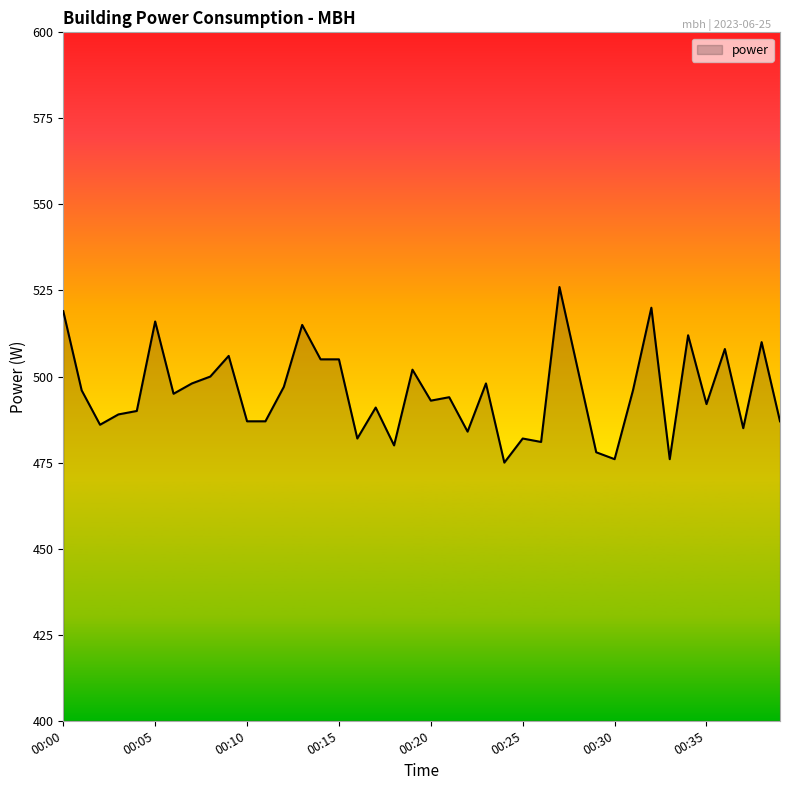

How many lines are shown in the chart?

1